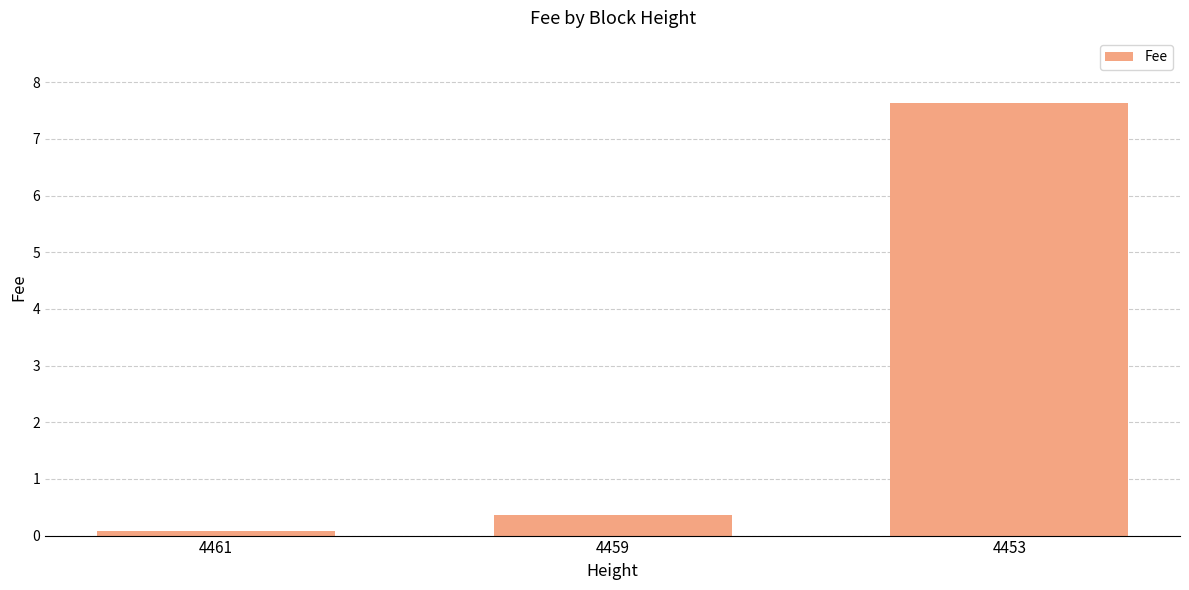

The chart shows a value of 0.1 at 4461. True or false?

True